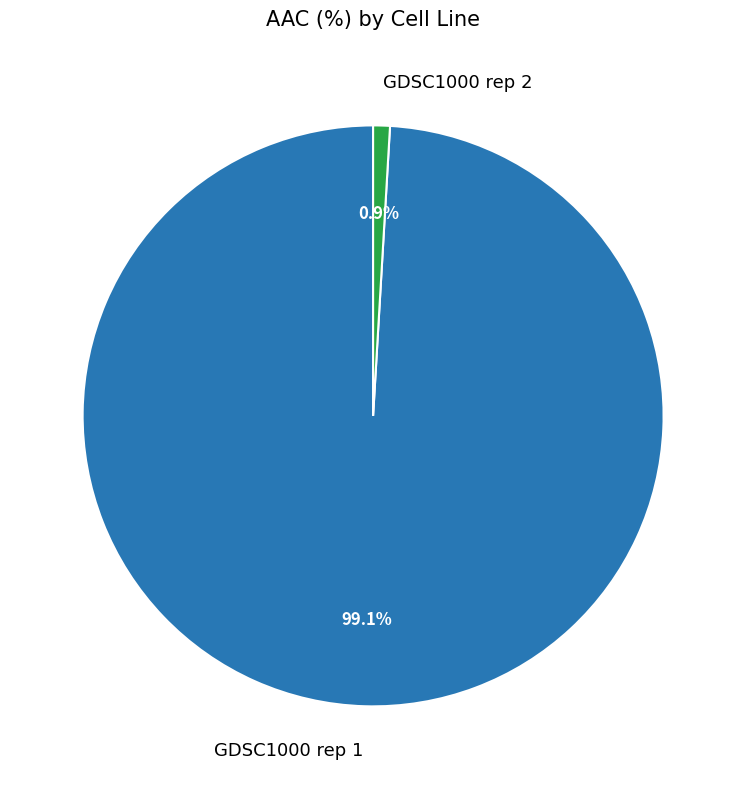

Does GDSC1000 rep 1 account for over 50% of the chart?

Yes